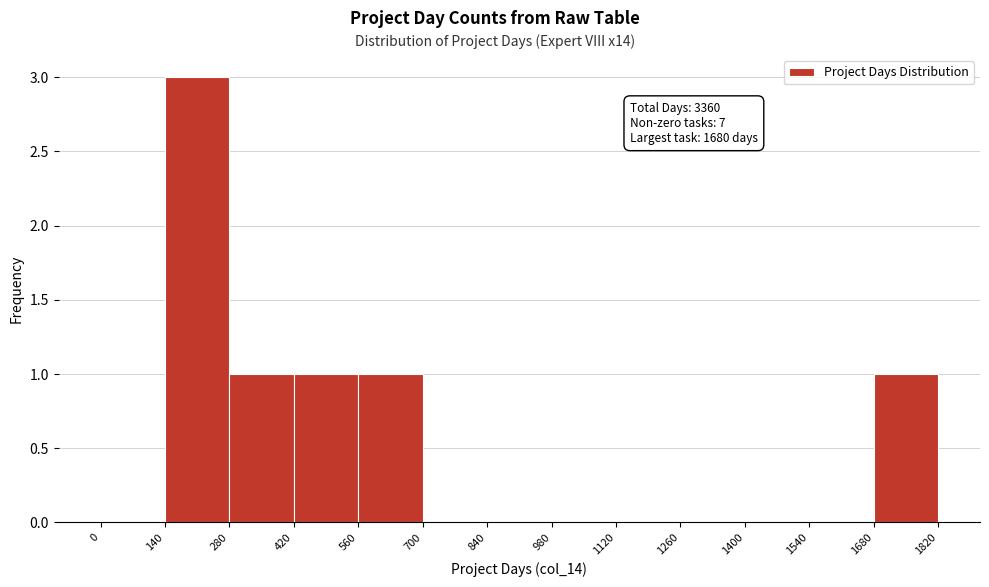

Which range on the x-axis has the tallest bar?

140 to 280